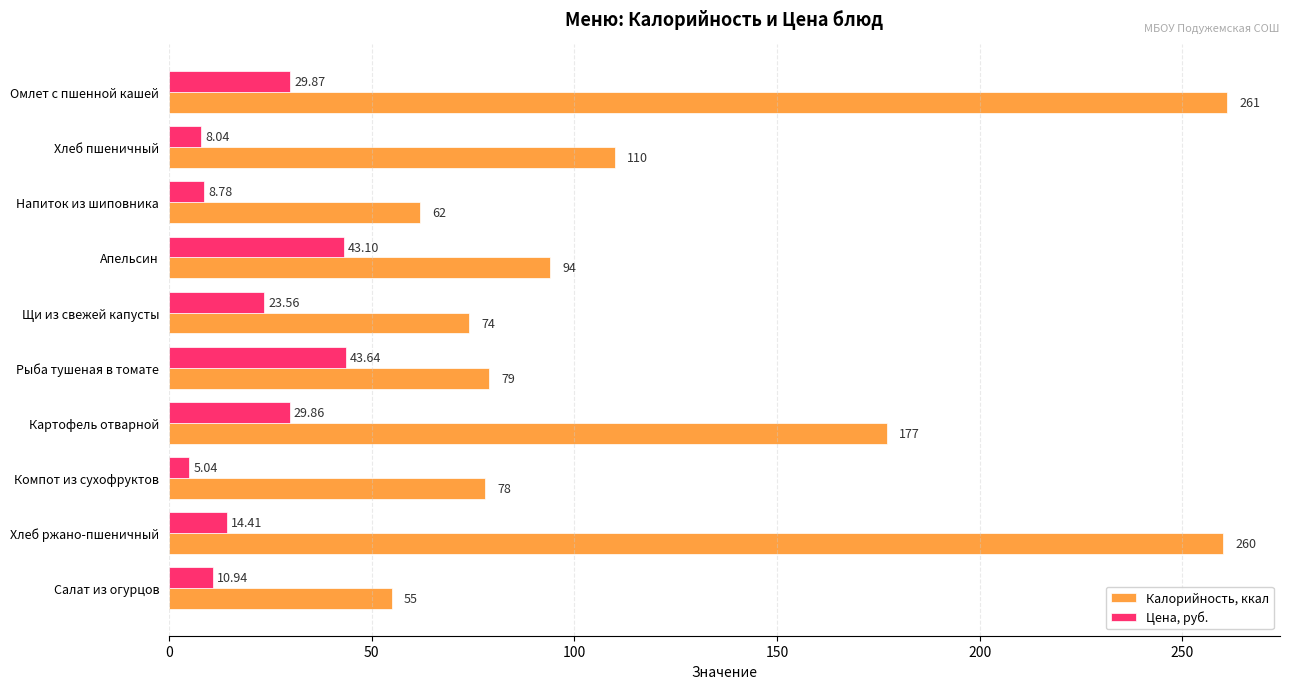

What is the sum of all Калорийность, ккал values?

1250.0